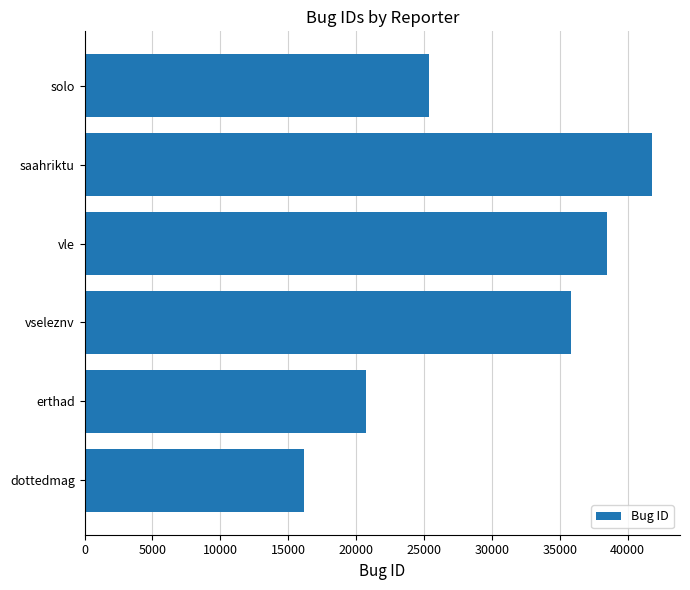

Does the chart contain any negative values?

No